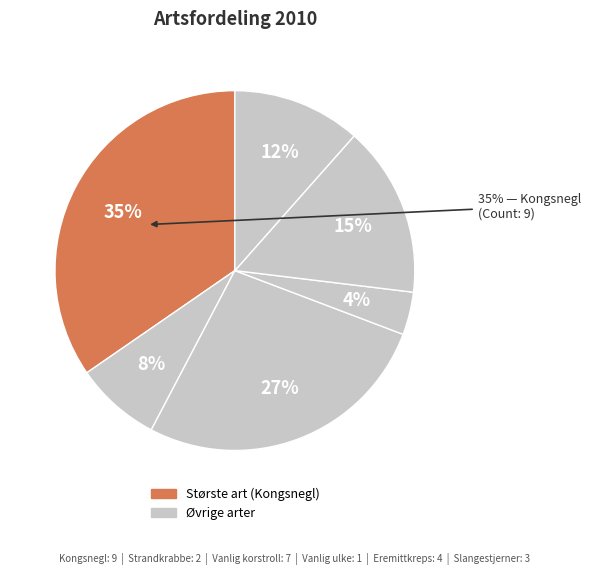

How many segments does this pie chart have?

6